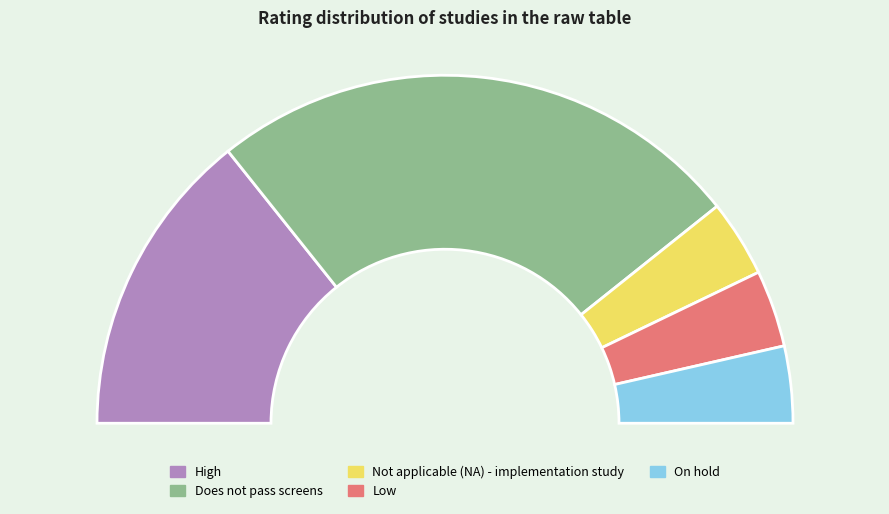

Combined, what portion of the pie is High and On hold?

35.7%